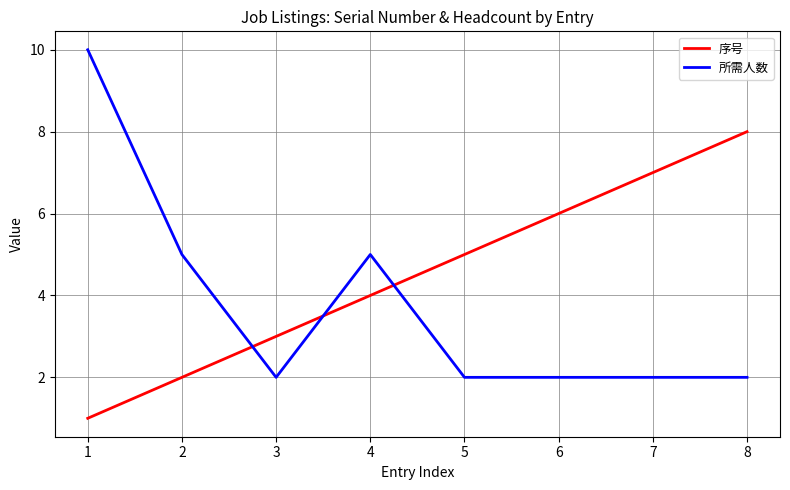

True or false: 序号 and 所需人数 intersect in this chart.

True